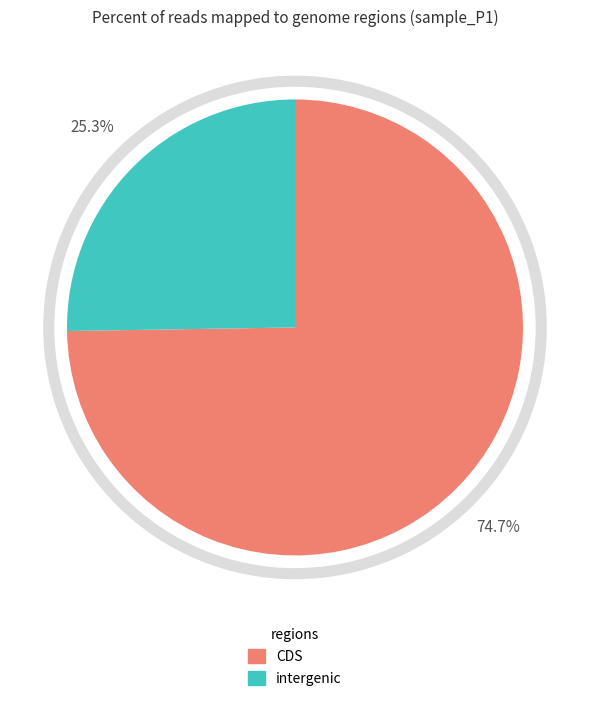

What is the ratio of the value at intergenic to the value at CDS?

0.3